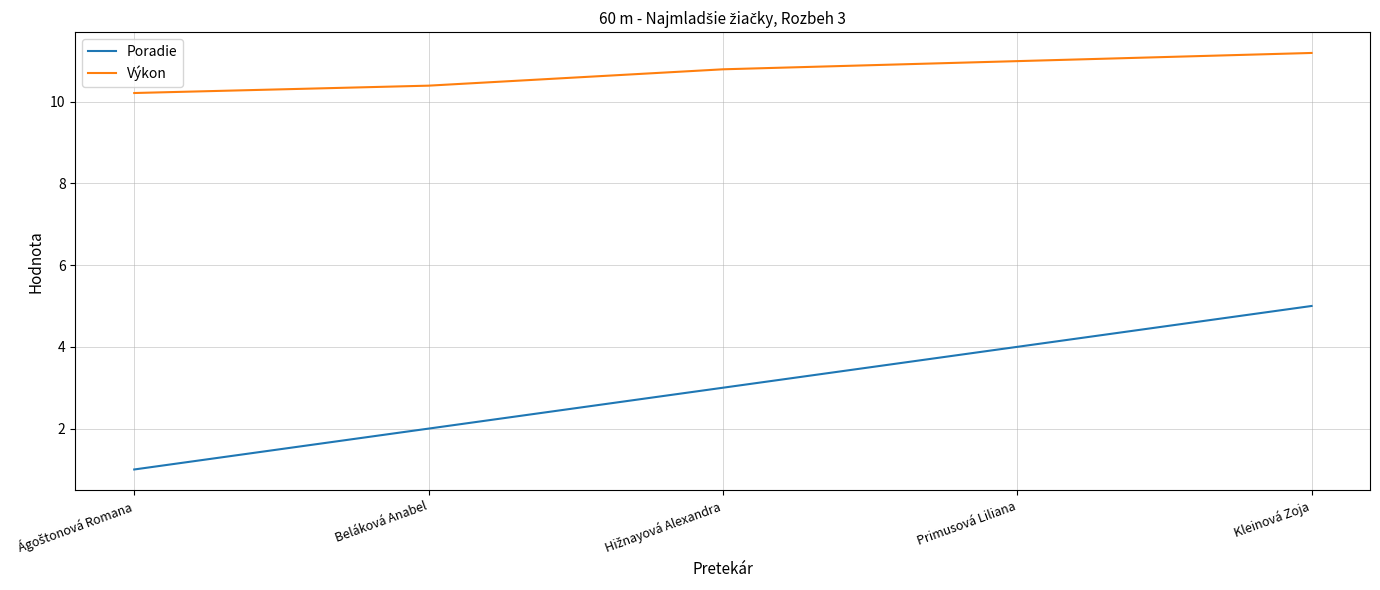

What is the average value of the Výkon series?

10.7